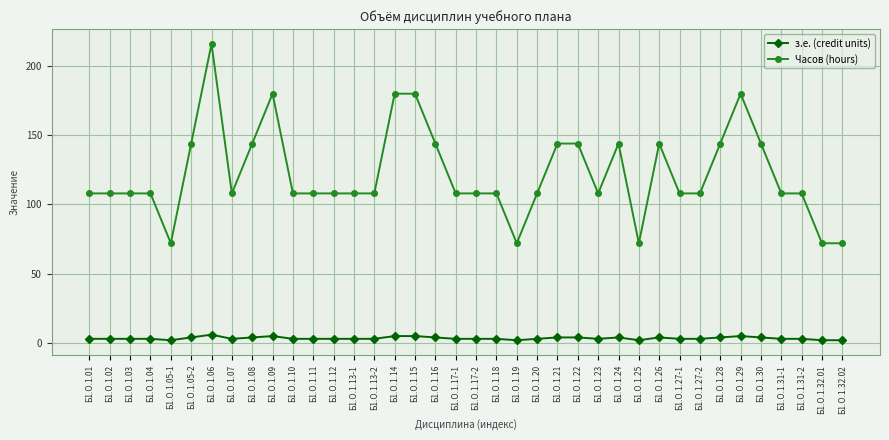

Reading left to right, list all the values displayed in this chart.

з.е. (credit units): 3	3	3	3	2	4	6	3	4	5	3	3	3	3	3	5	5	4	3	3	3	2	3	4	4	3	4	2	4	3	3	4	5	4	3	3	2	2
Часов (hours): 108	108	108	108	72	144	216	108	144	180	108	108	108	108	108	180	180	144	108	108	108	72	108	144	144	108	144	72	144	108	108	144	180	144	108	108	72	72